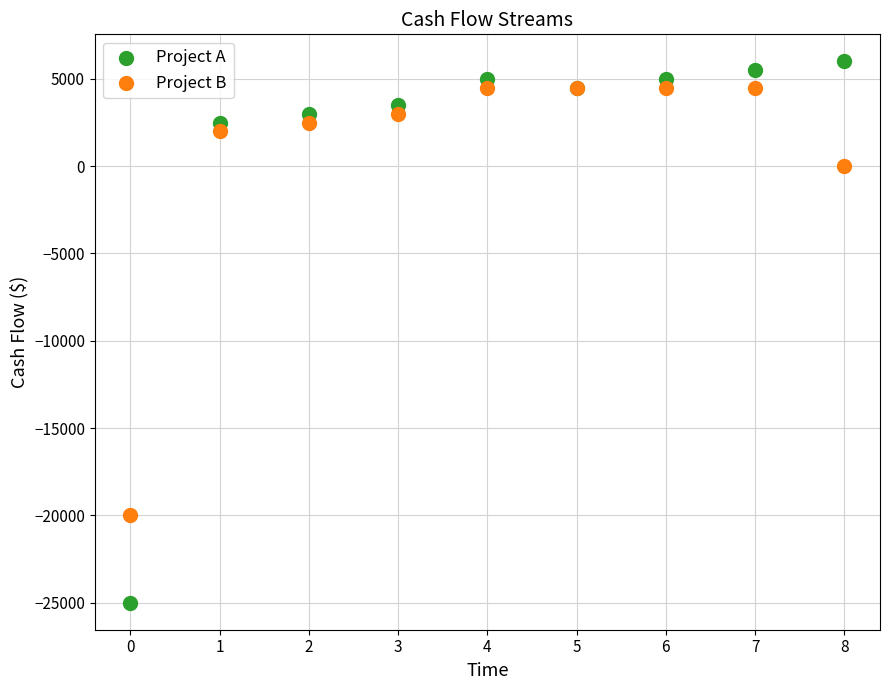

Which series reaches the minimum Y coordinate?

Project A